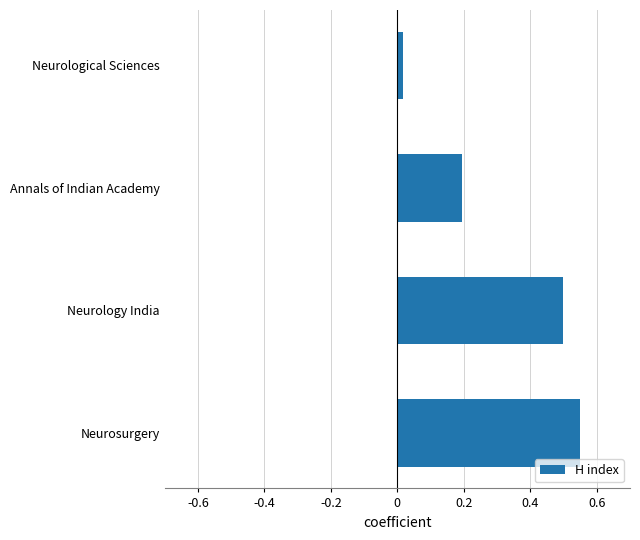

What is the difference between the second highest and minimum values?

0.5